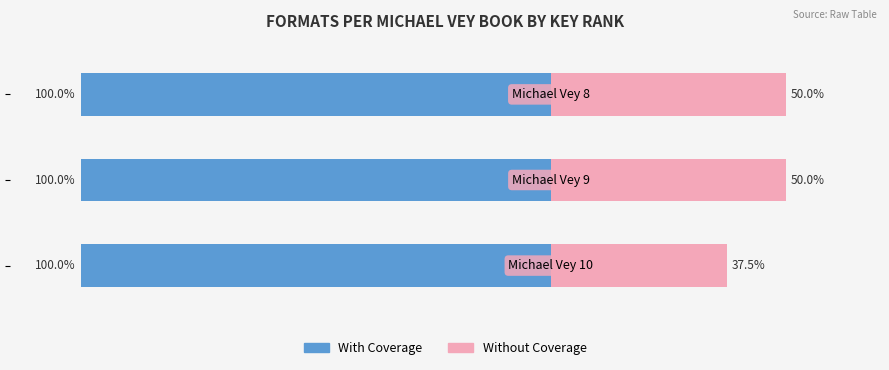

Which series has the widest spread of values?

Without Coverage